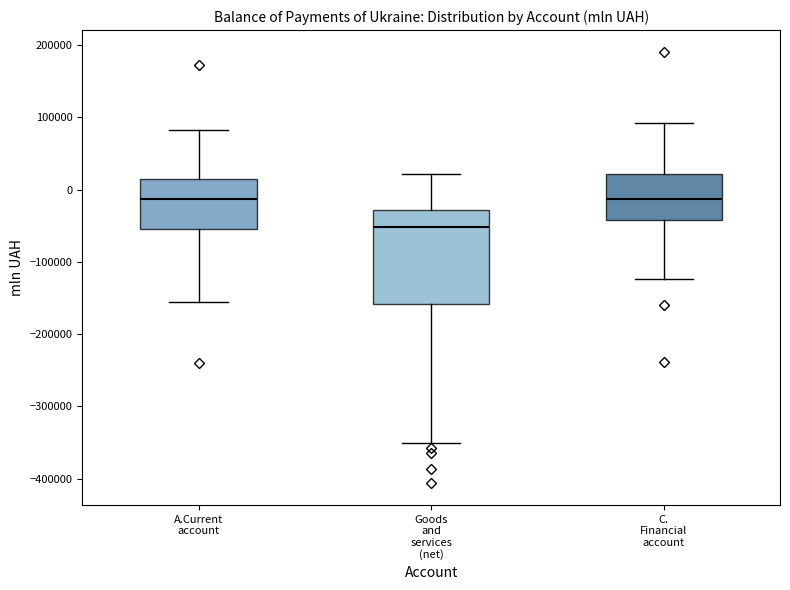

Where does the upper whisker of the box for C. Financial account end on the y-axis? The values are not printed on the chart, so give them approximately, as read against the axis.

90000